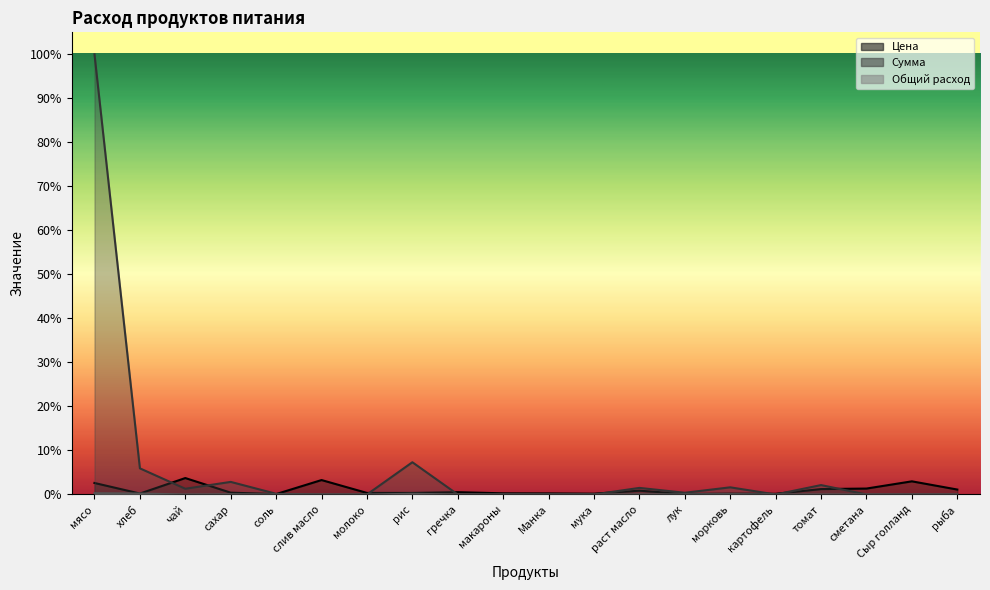

Which series has the widest spread of values?

Сумма